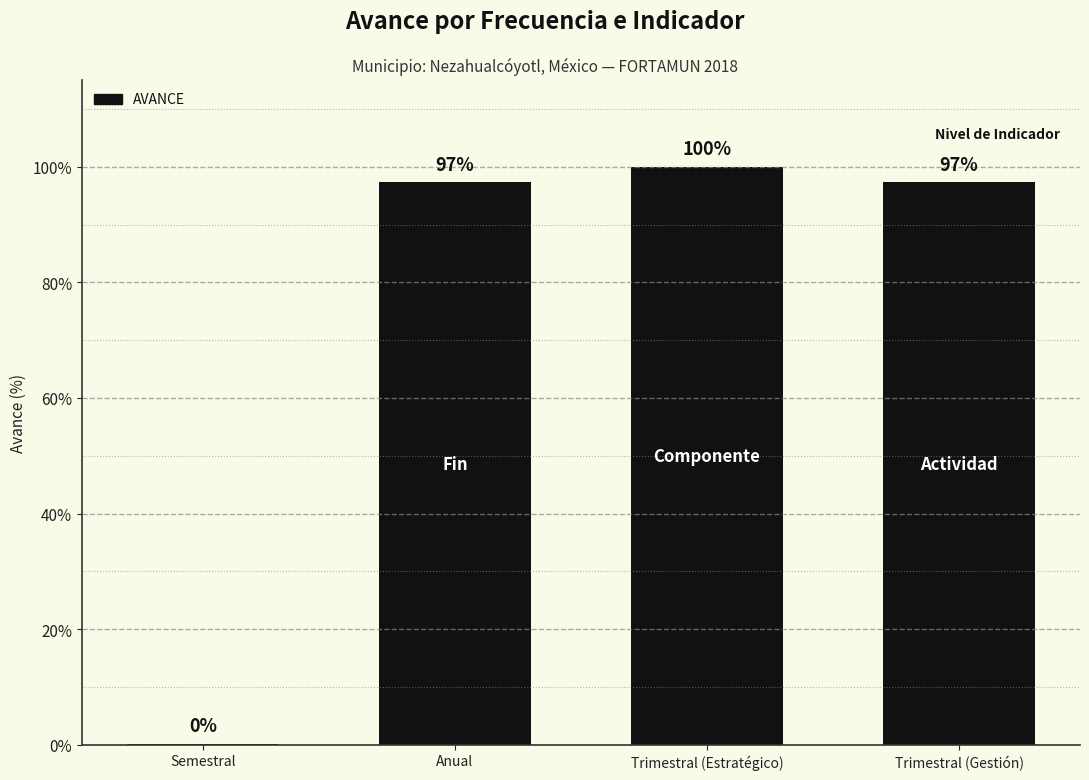

Are the bars horizontal?

No